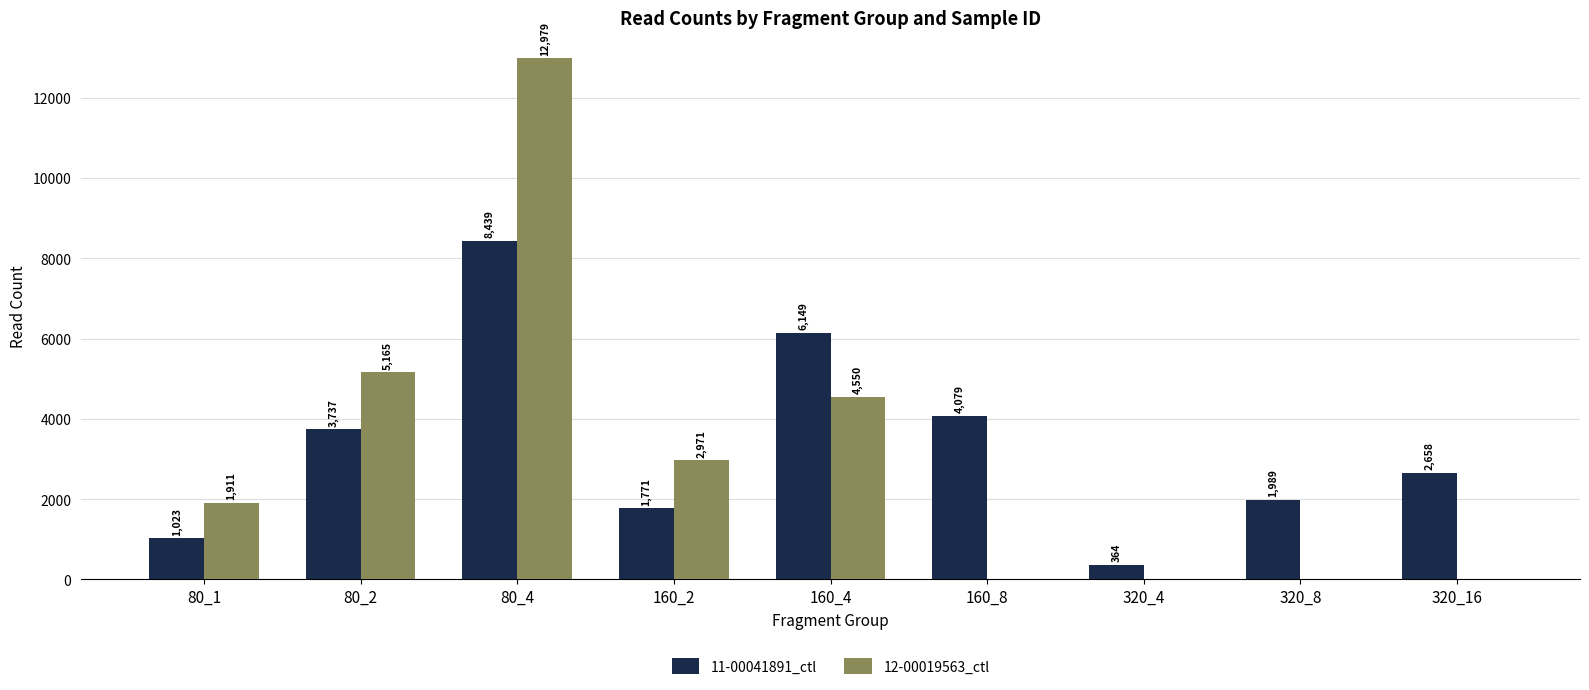

Between 80_1 and 160_2, which series saw the biggest shift?

12-00019563_ctl